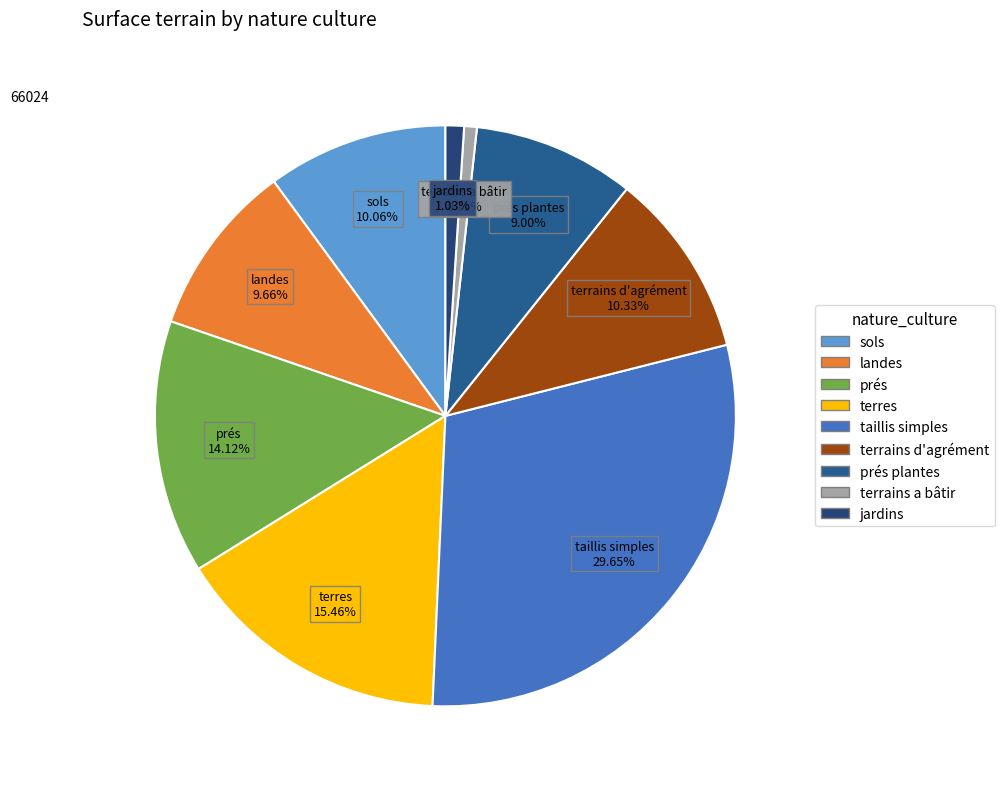

Combined, do jardins and terrains a bâtir account for over 50%?

No